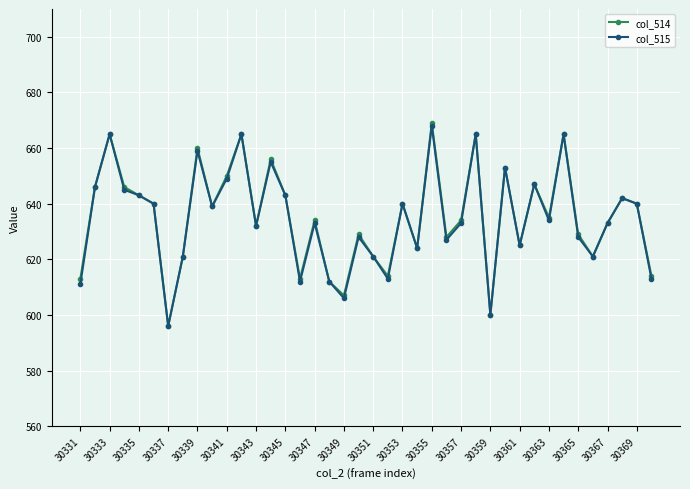

What is the lowest value of the col_514 series?

596